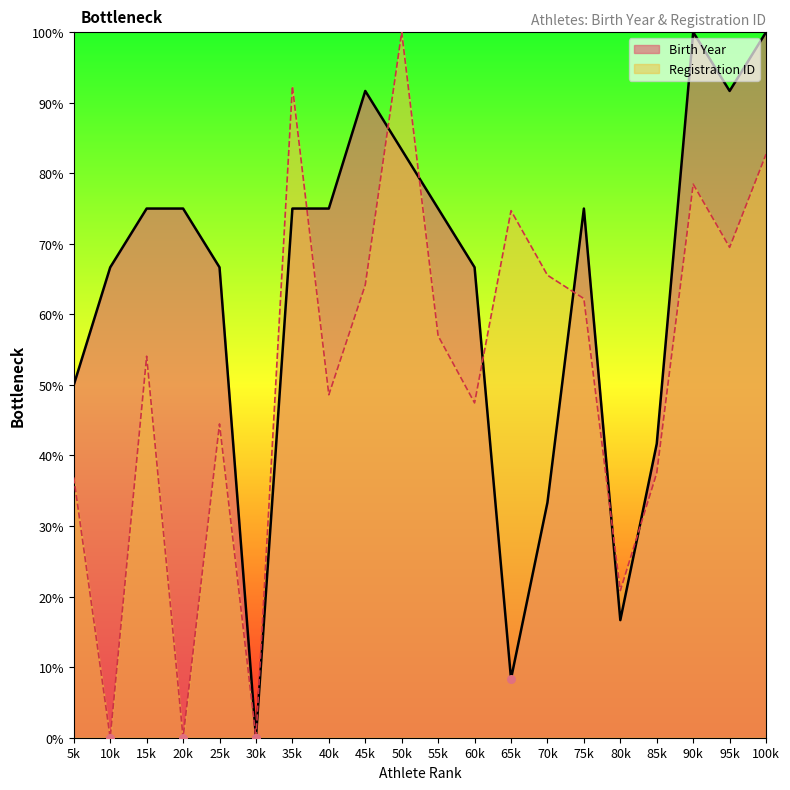

What is the difference between the highest and lowest values at 10k?

66.7